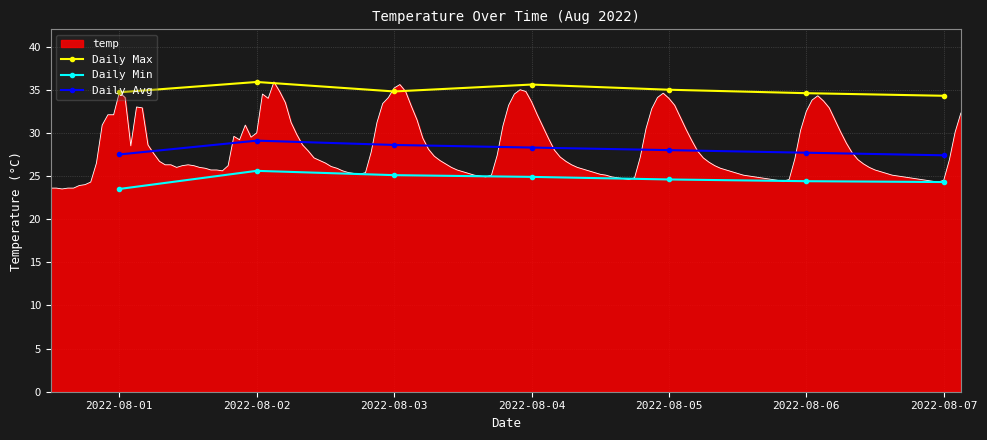

What is the minimum value shown in the chart?

23.5